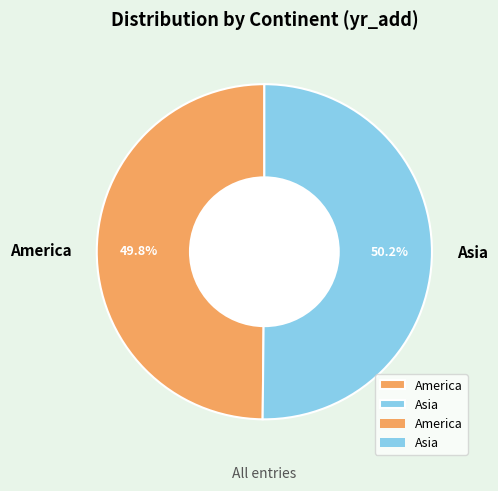

How many segments does this pie chart have?

2